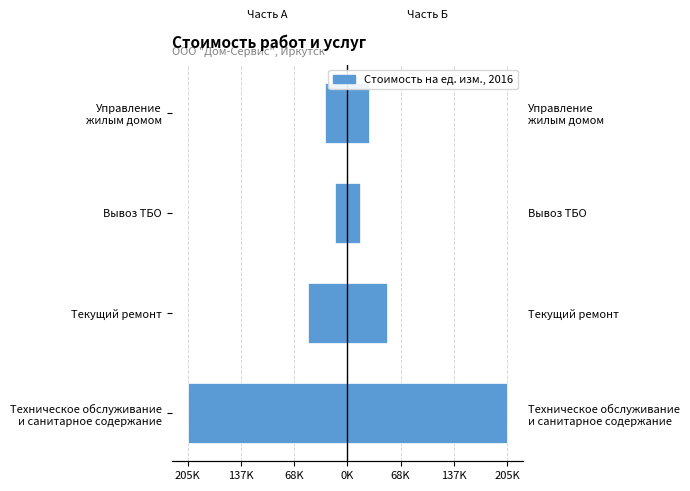

What is the difference between the values at Техническое обслуживание и санитарное содержание and Текущий ремонт?

154653.3